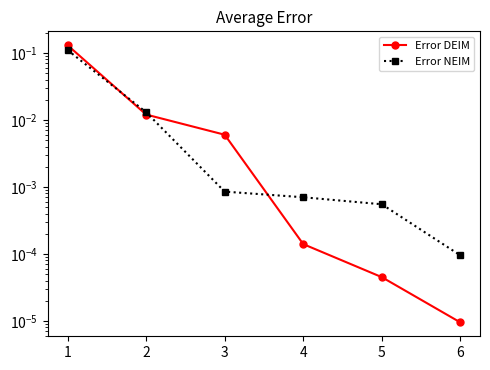

Reading left to right, transcribe all the data shown in this chart.

Error DEIM: 1=0.1	2=0.0	3=0.0	4=0.0	5=0.0	6=0.0
Error NEIM: 1=0.1	2=0.0	3=0.0	4=0.0	5=0.0	6=0.0